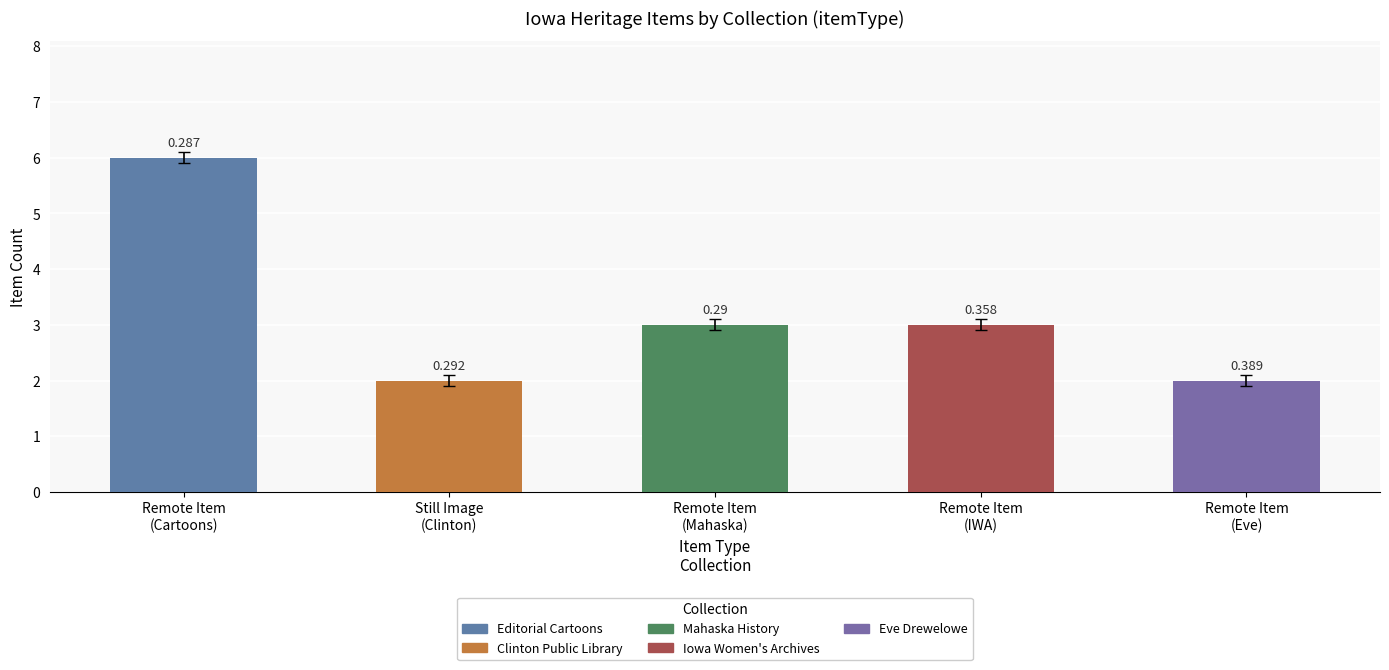

Is it true that Remote Item (IWA) equals -1 at Clinton Public Library?

False